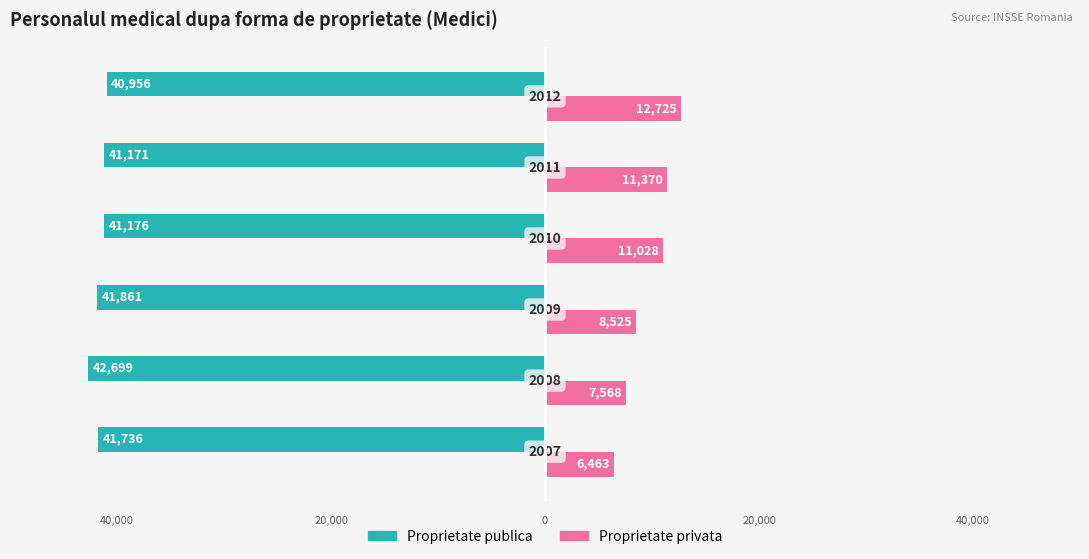

Reading right to left, list all the values displayed in this chart.

Proprietate publica: -40956	-41171	-41176	-41861	-42699	-41736
Proprietate privata: 12725	11370	11028	8525	7568	6463